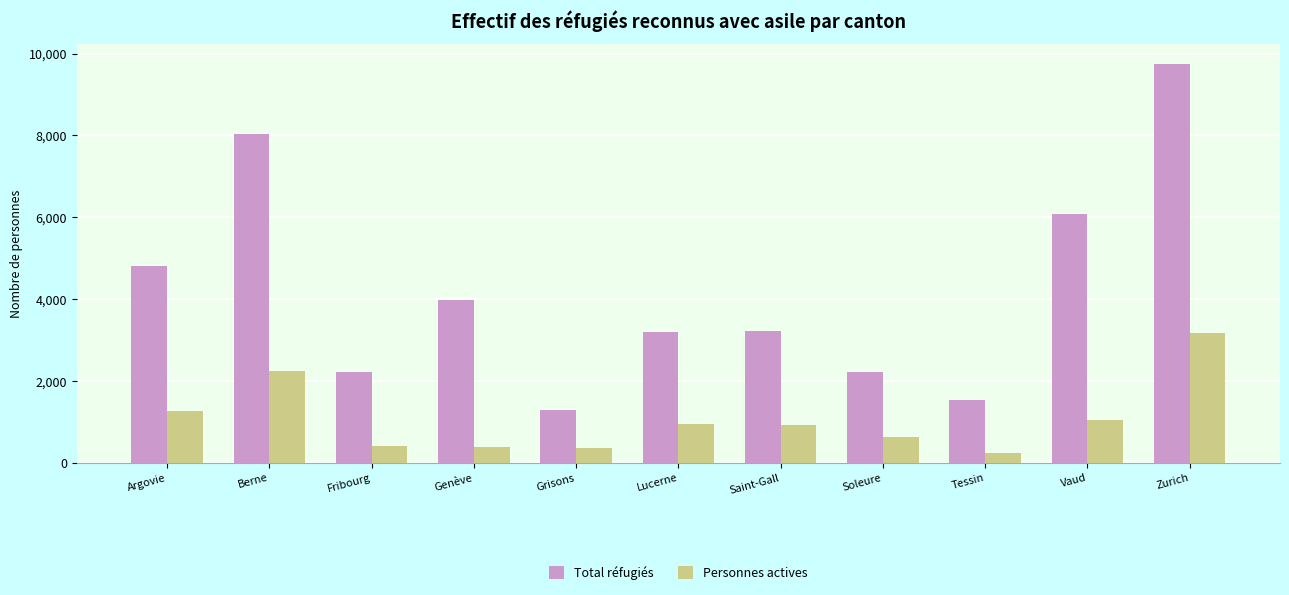

What is the difference between the Personnes actives values at Tessin and Grisons?

112